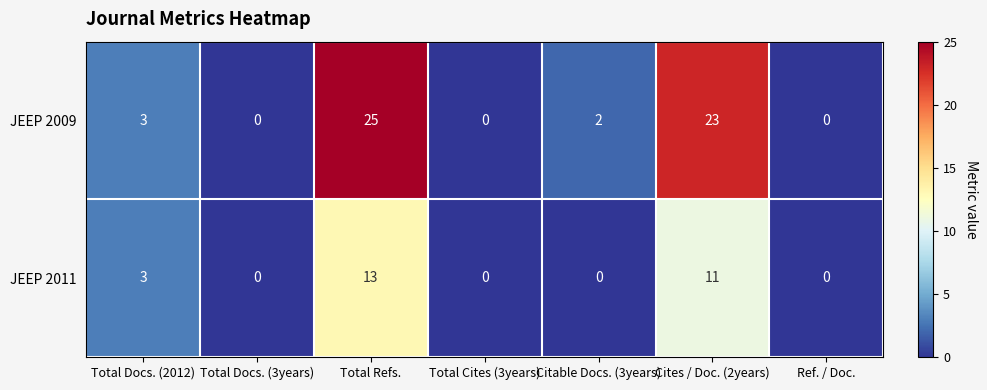

What is the total value across all series at Total Refs.?

38